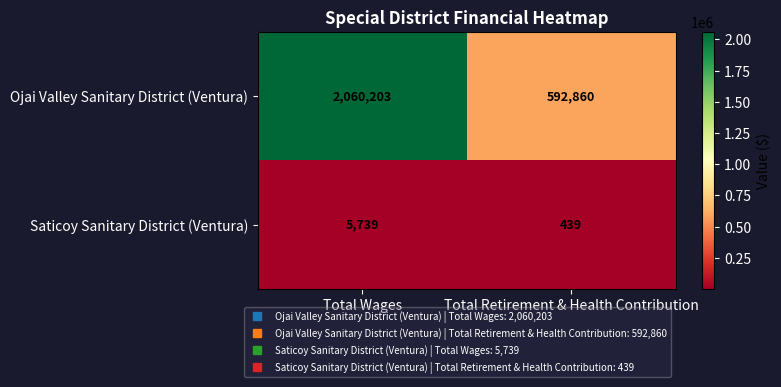

Reading left to right, extract all data points from this chart.

Ojai Valley Sanitary District (Ventura): Total Wages=2060203	Total Retirement & Health Contribution=592860
Saticoy Sanitary District (Ventura): Total Wages=5739	Total Retirement & Health Contribution=439